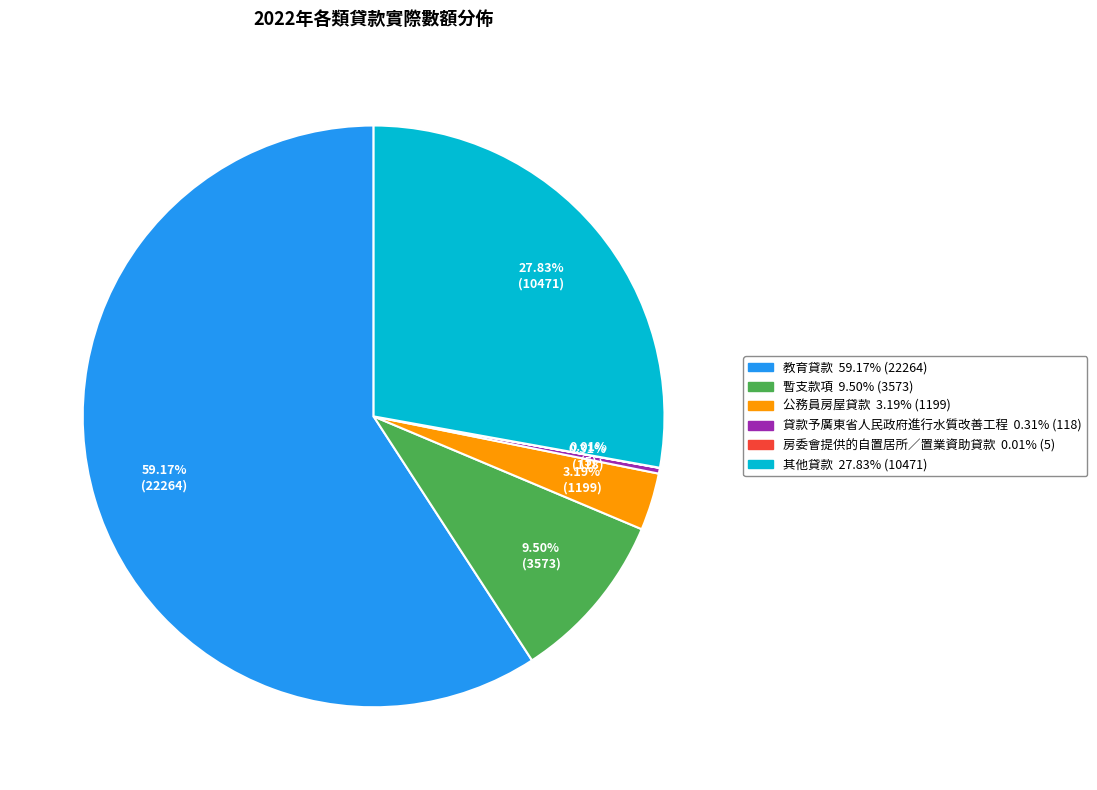

What percentage is the 教育貸款 slice, to the nearest percent?

59%